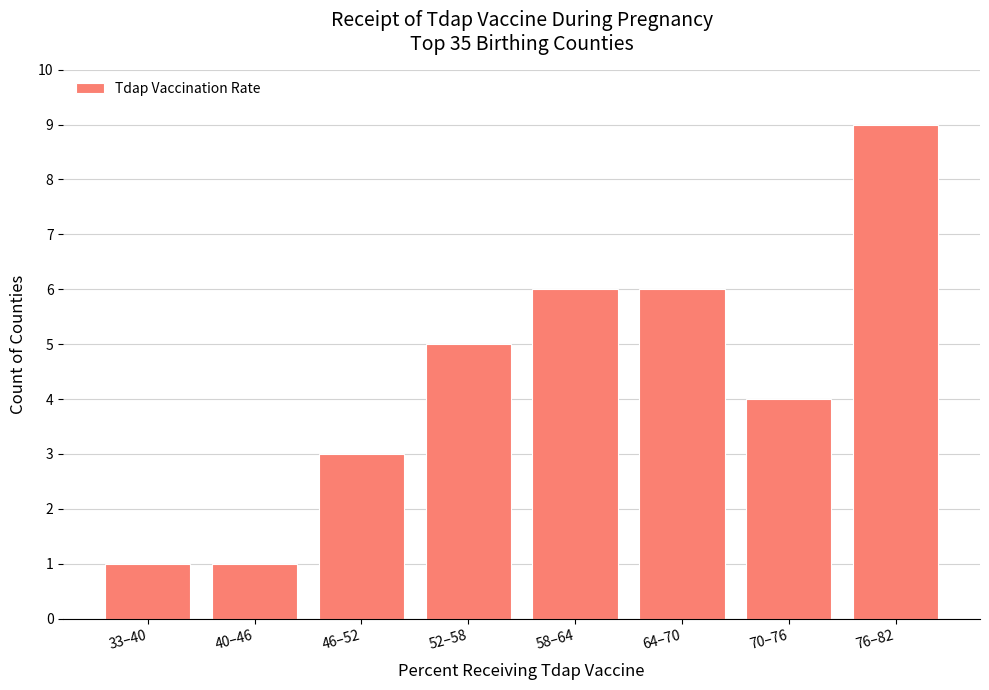

Reading left to right, transcribe all the data shown in this chart.

1	1	3	5	6	6	4	9